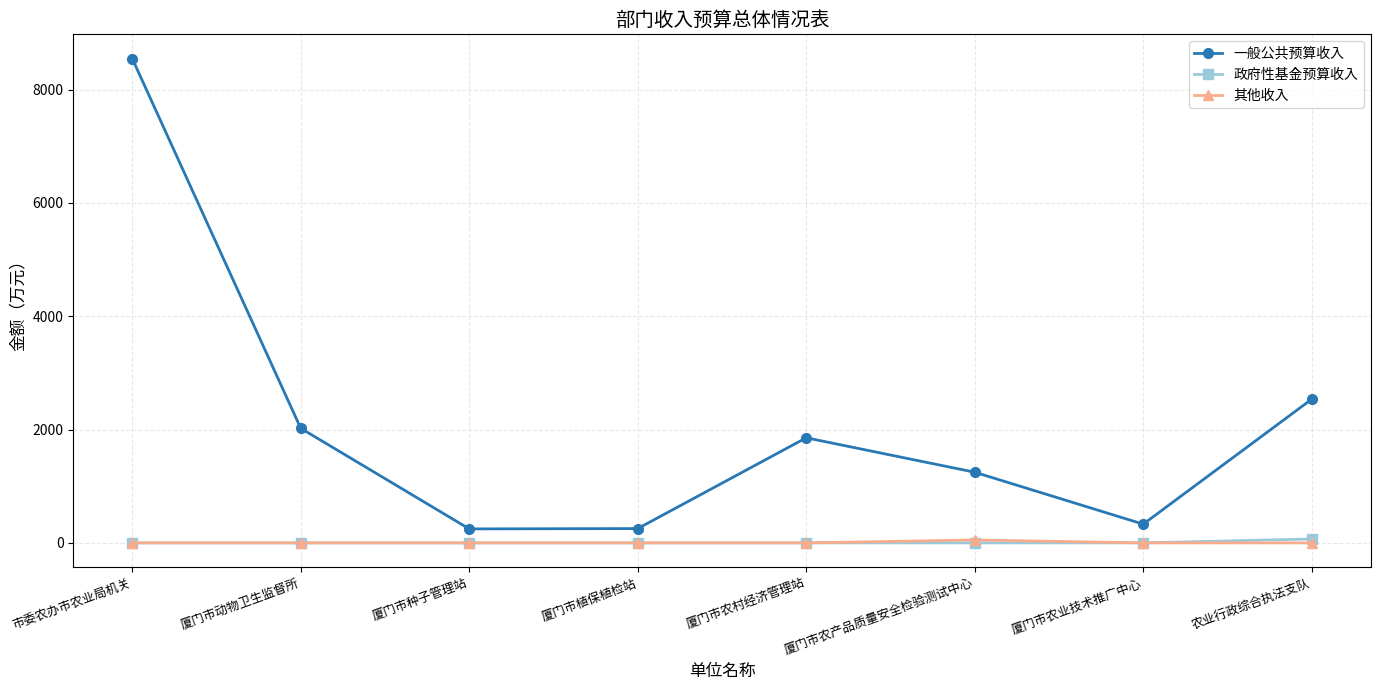

What value does the 一般公共预算收入 series have at 市委农办市农业局机关?

8546.5